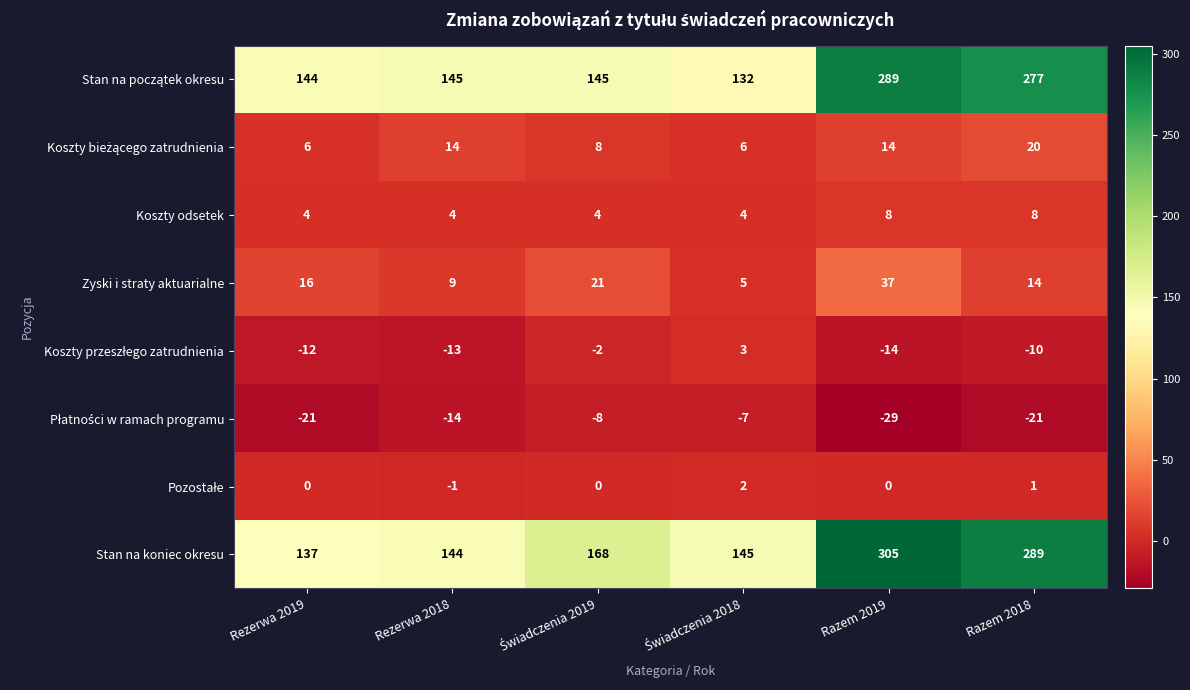

Which series has the widest spread of values?

Stan na koniec okresu